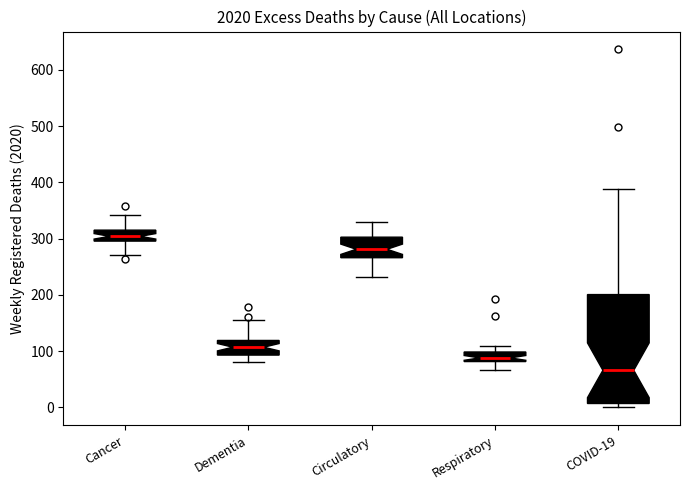

Where is the lower edge of the box for Circulatory on the y-axis? The values are not printed on the chart, so give them approximately, as read against the axis.

270